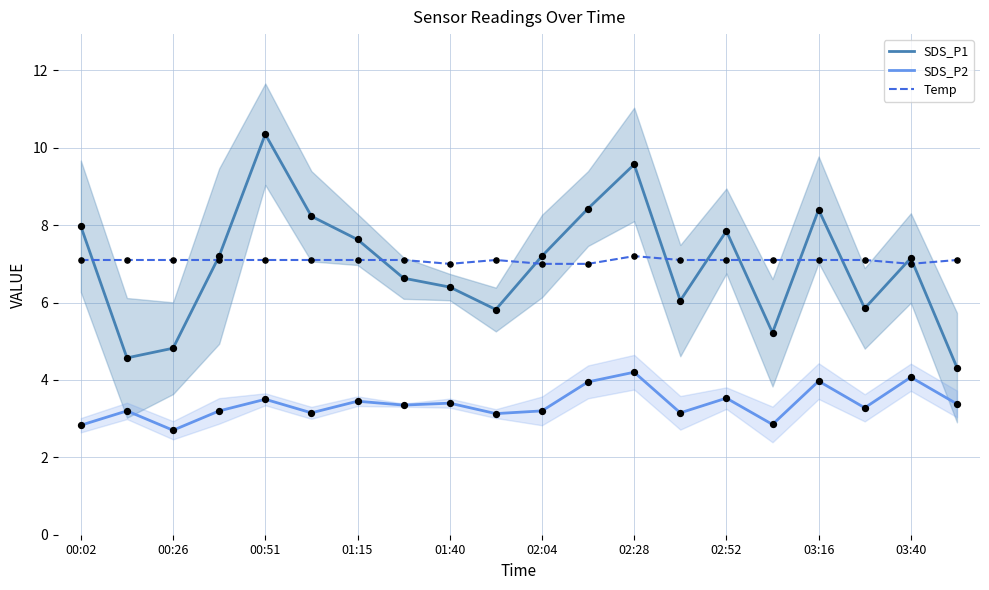

Which series has the largest total across all categories?

Temp